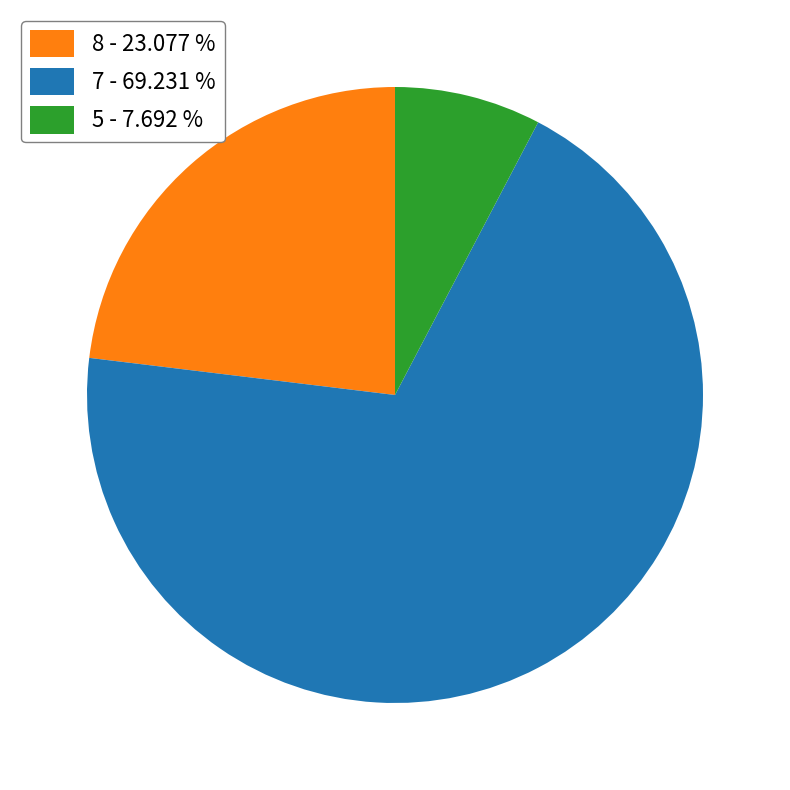

Rank the categories by value from highest to lowest.

7 - 69.231 %, 8 - 23.077 %, 5 - 7.692 %